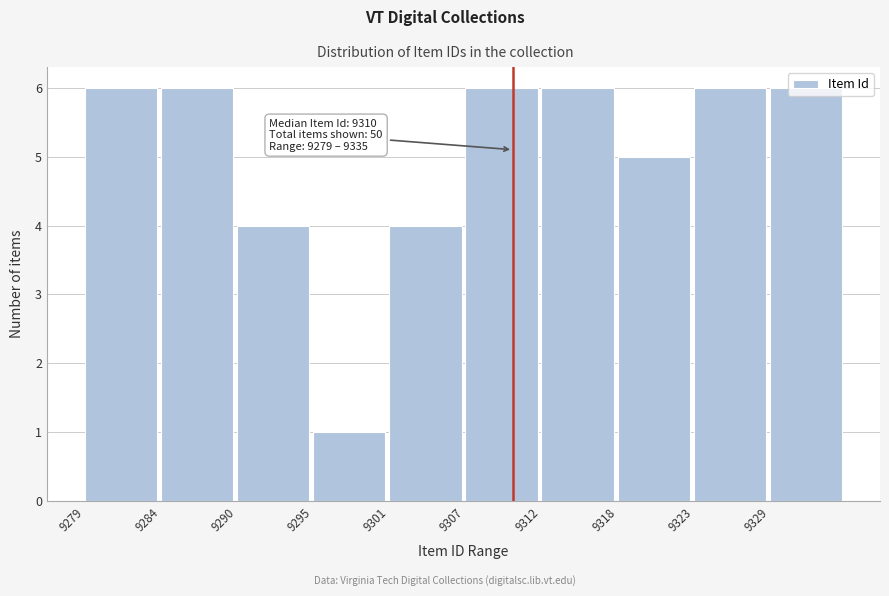

What is the difference between the second highest and minimum values?

5